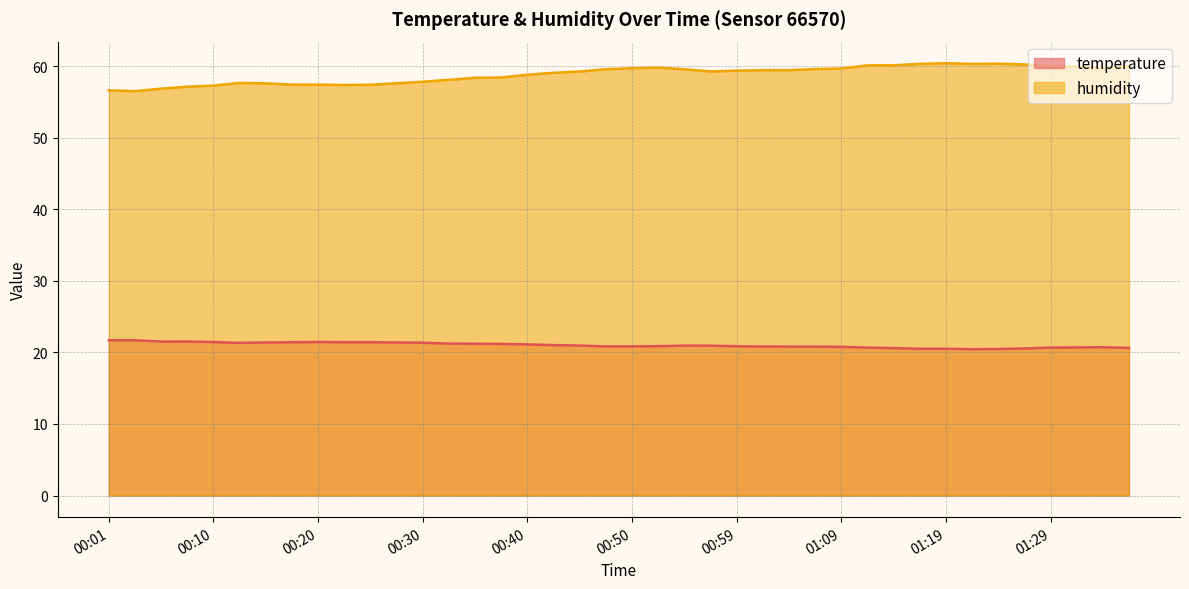

The value of humidity at 01:29 is 104.7. True or false?

False